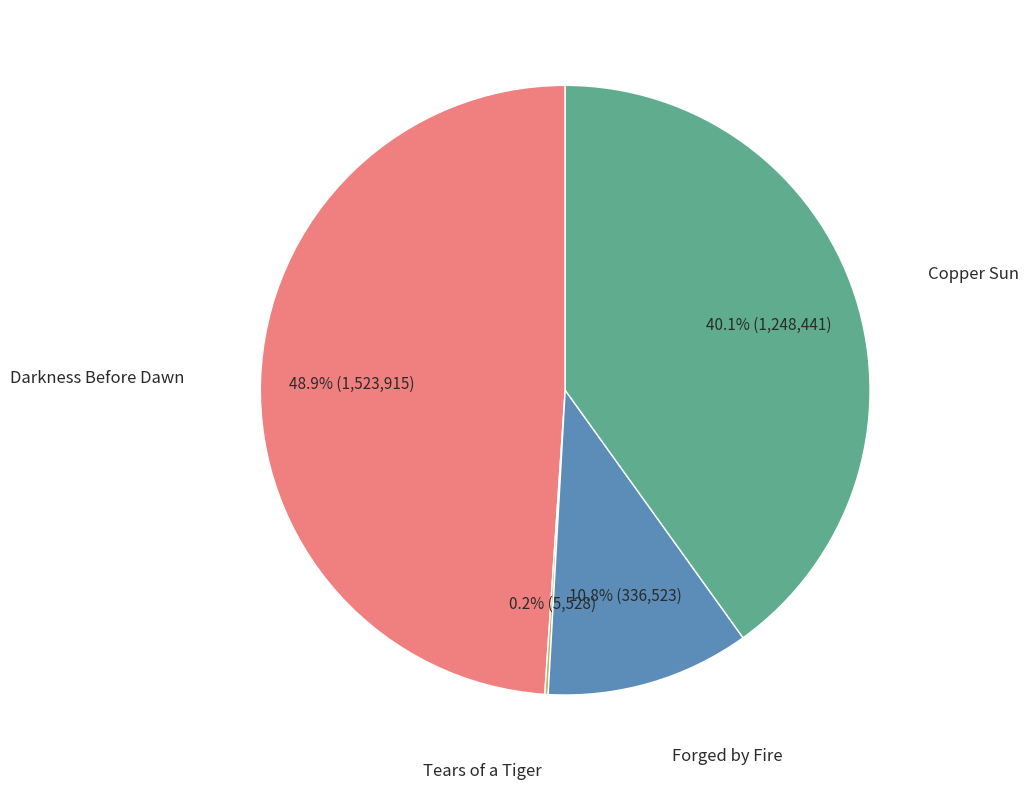

Is there a majority slice in this chart?

No